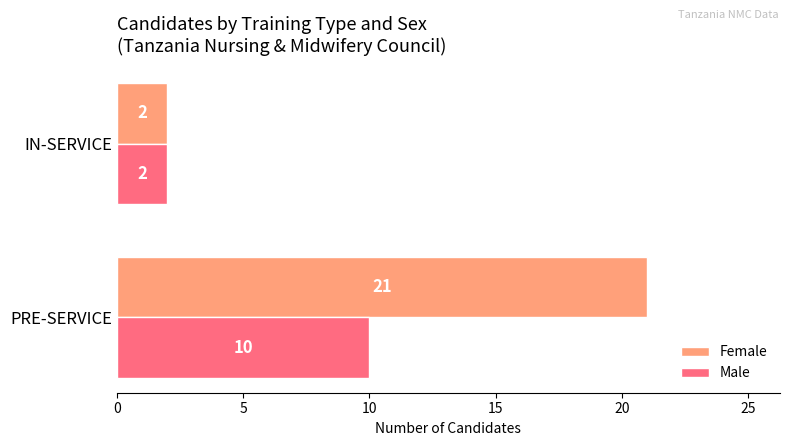

How many data points does each series have?

2